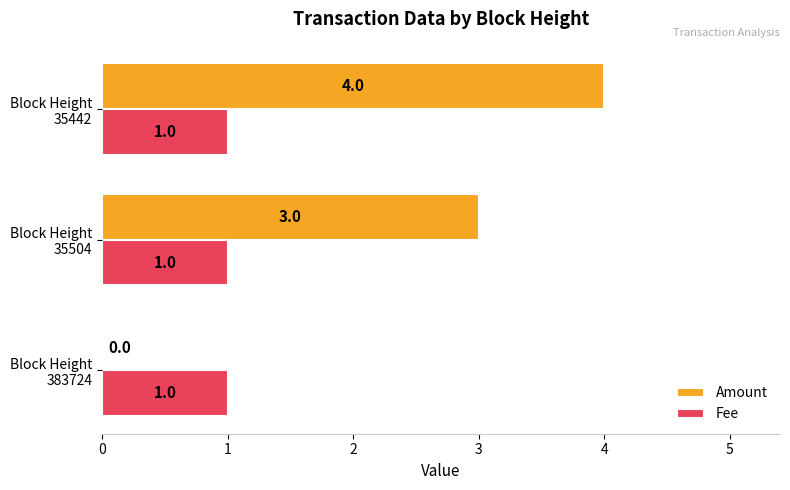

What is the highest value of the Amount series?

4